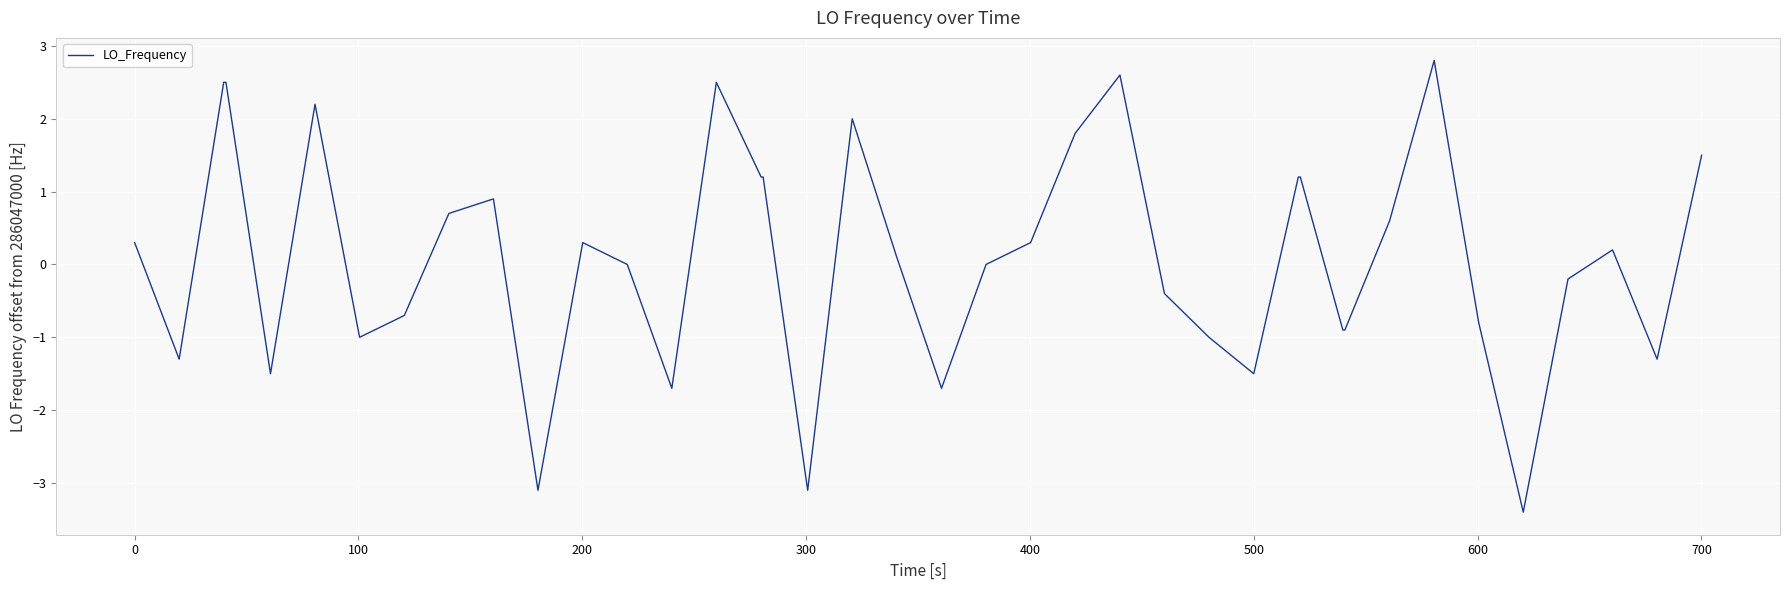

What is the minimum value shown in the chart?

-3.4